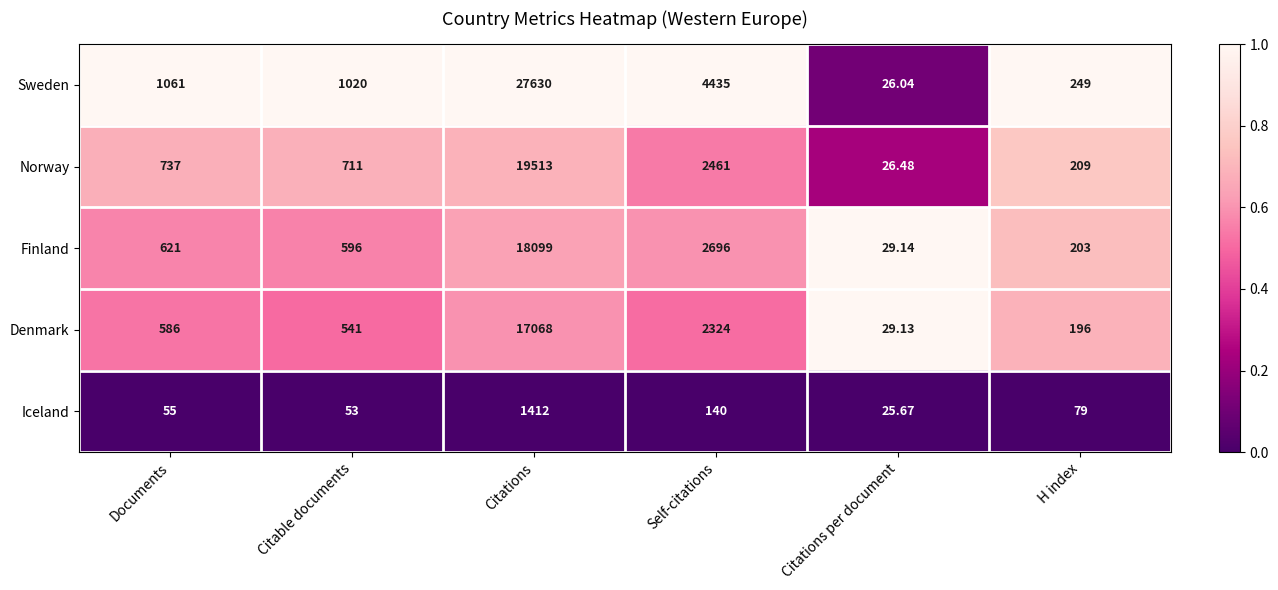

At which label is Denmark closest to 8548?

Self-citations